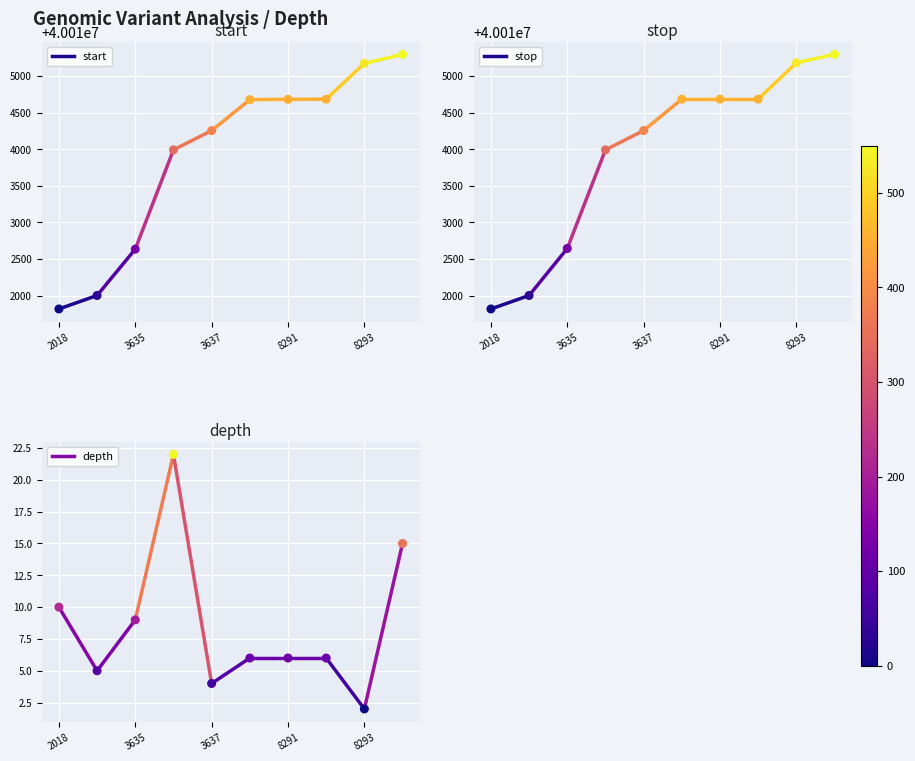

Which series reaches the maximum Y coordinate?

stop